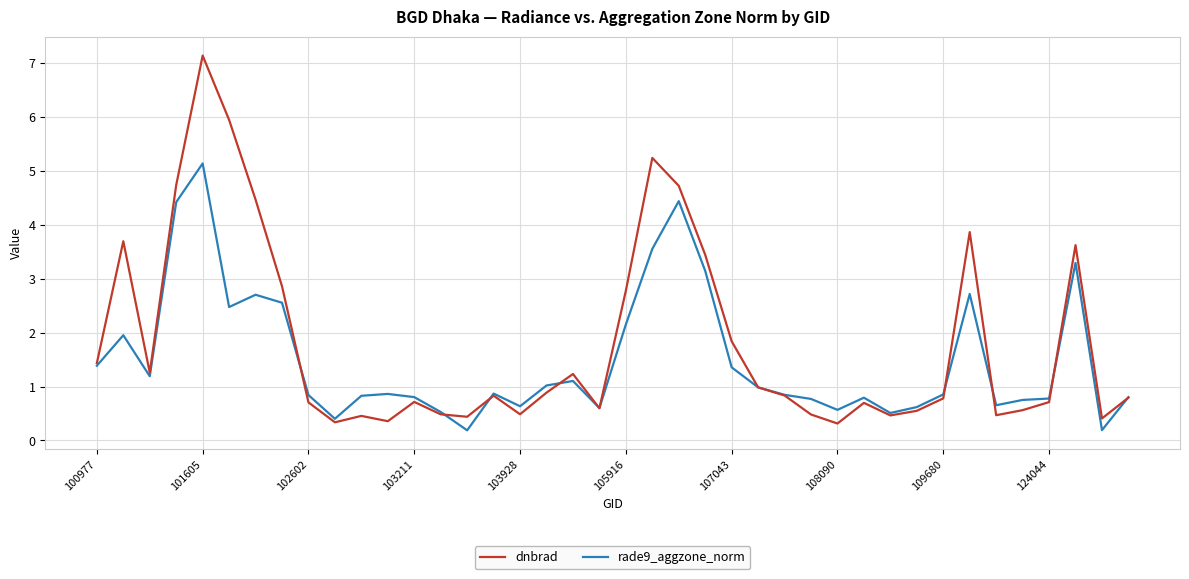

Which series has the largest range (max minus min)?

dnbrad